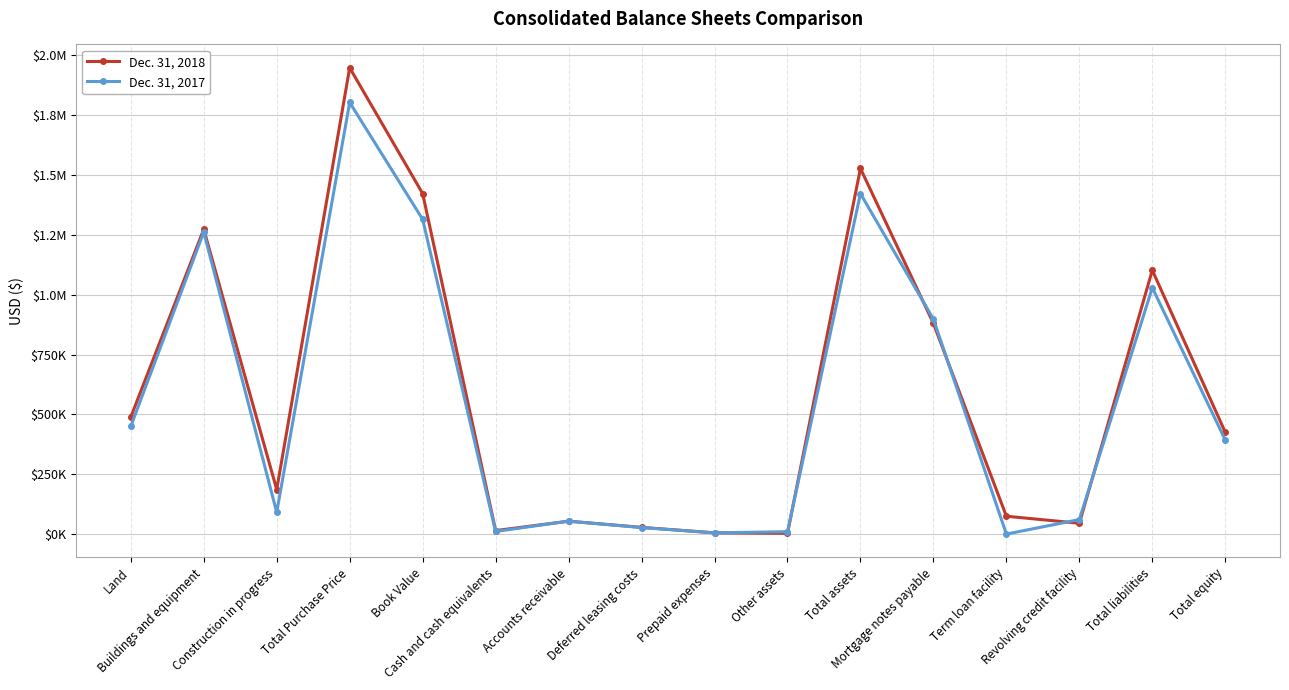

The value of Dec. 31, 2017 at Total liabilities is 1029349. True or false?

True